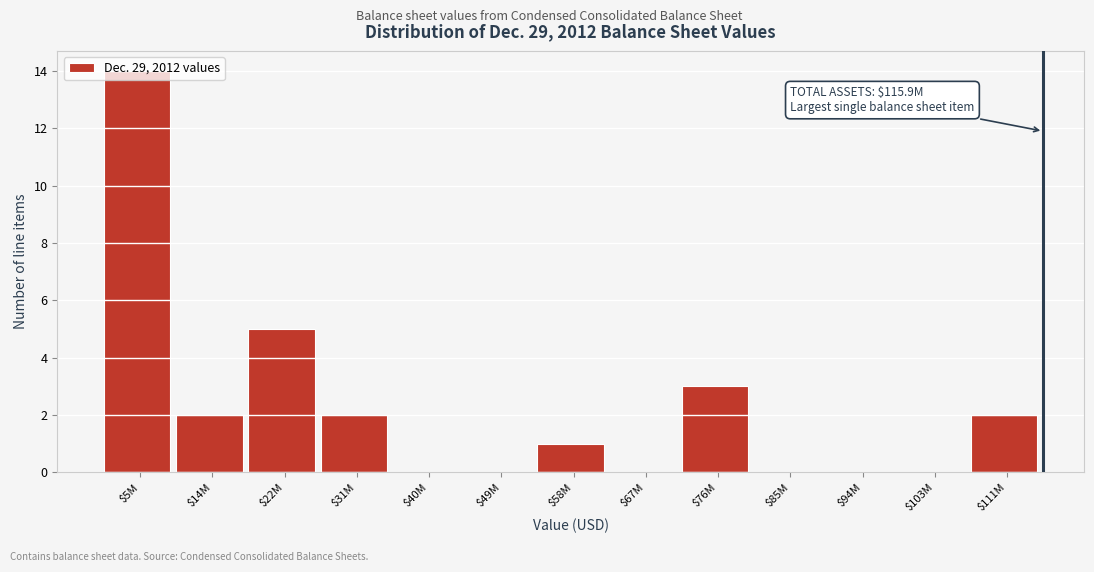

The value at $76M is 3. True or false?

True